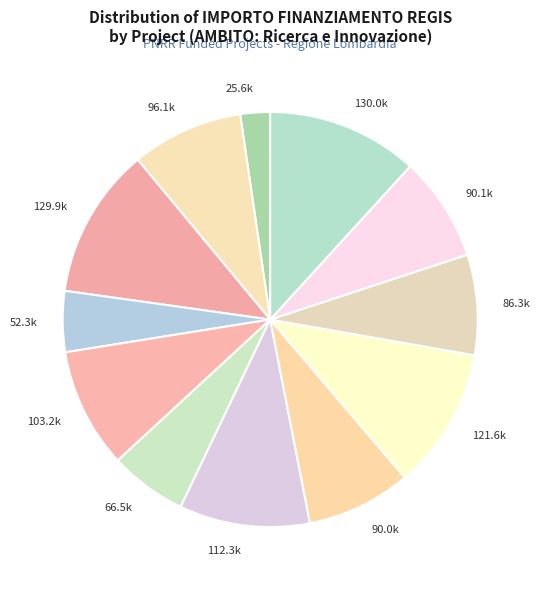

How many segments does this pie chart have?

12